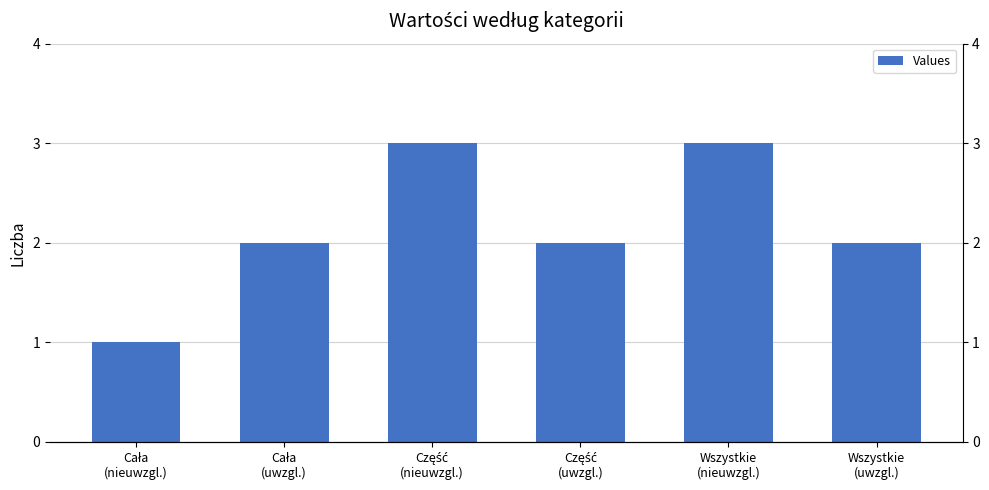

How many data points are above 2?

2